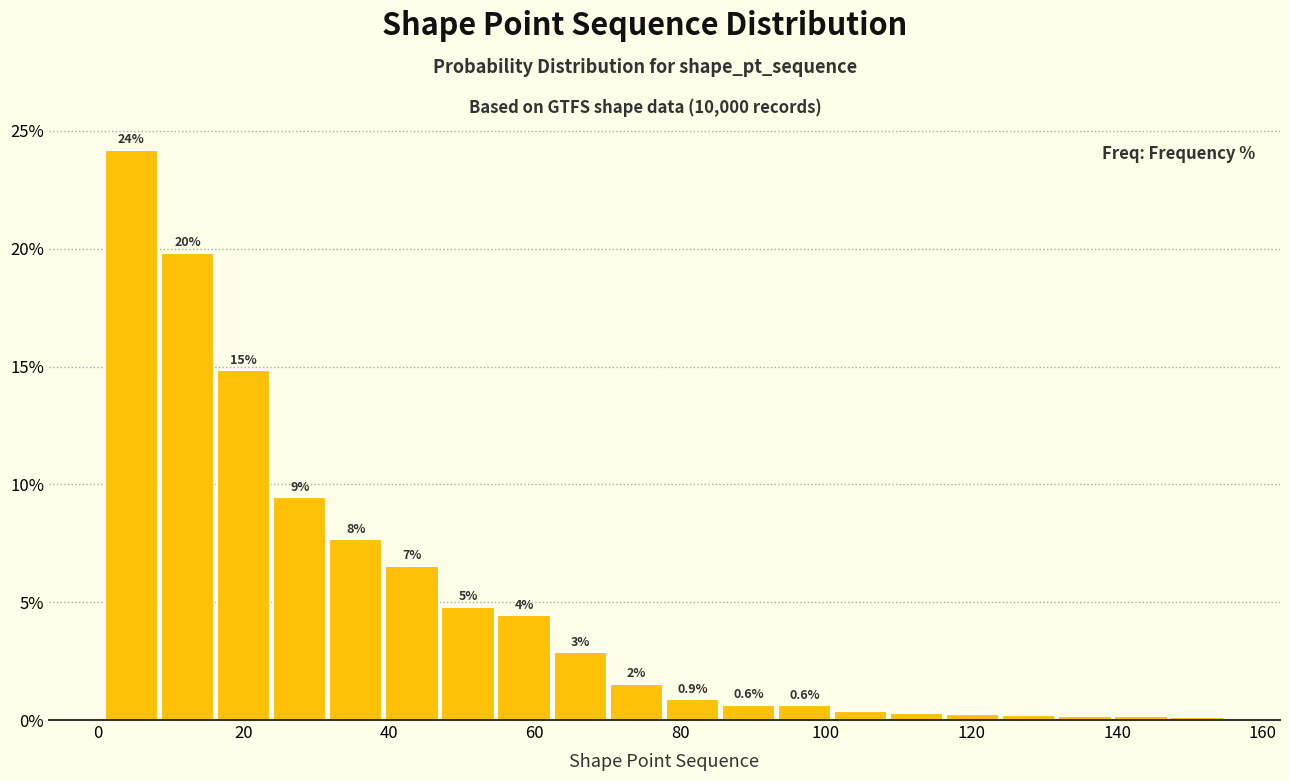

Read against the x-axis, roughly where is the centre of the tallest bar?

4